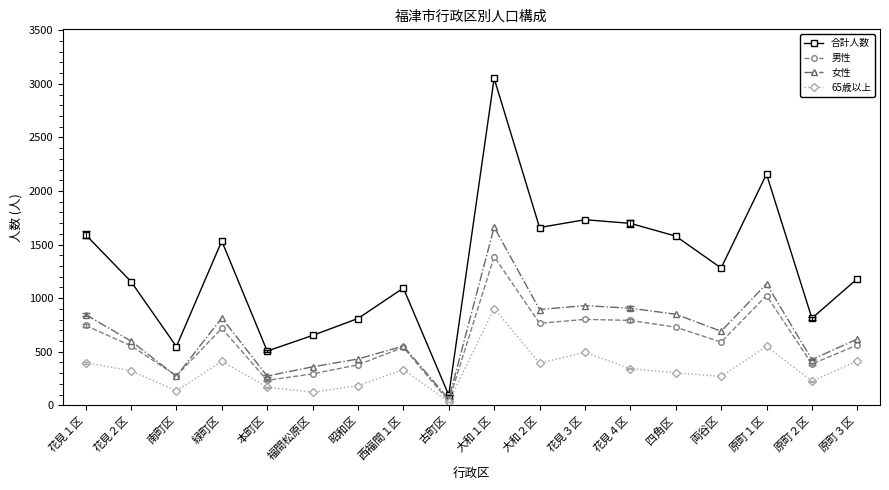

At which label does 女性 first exceed 691?

花見１区